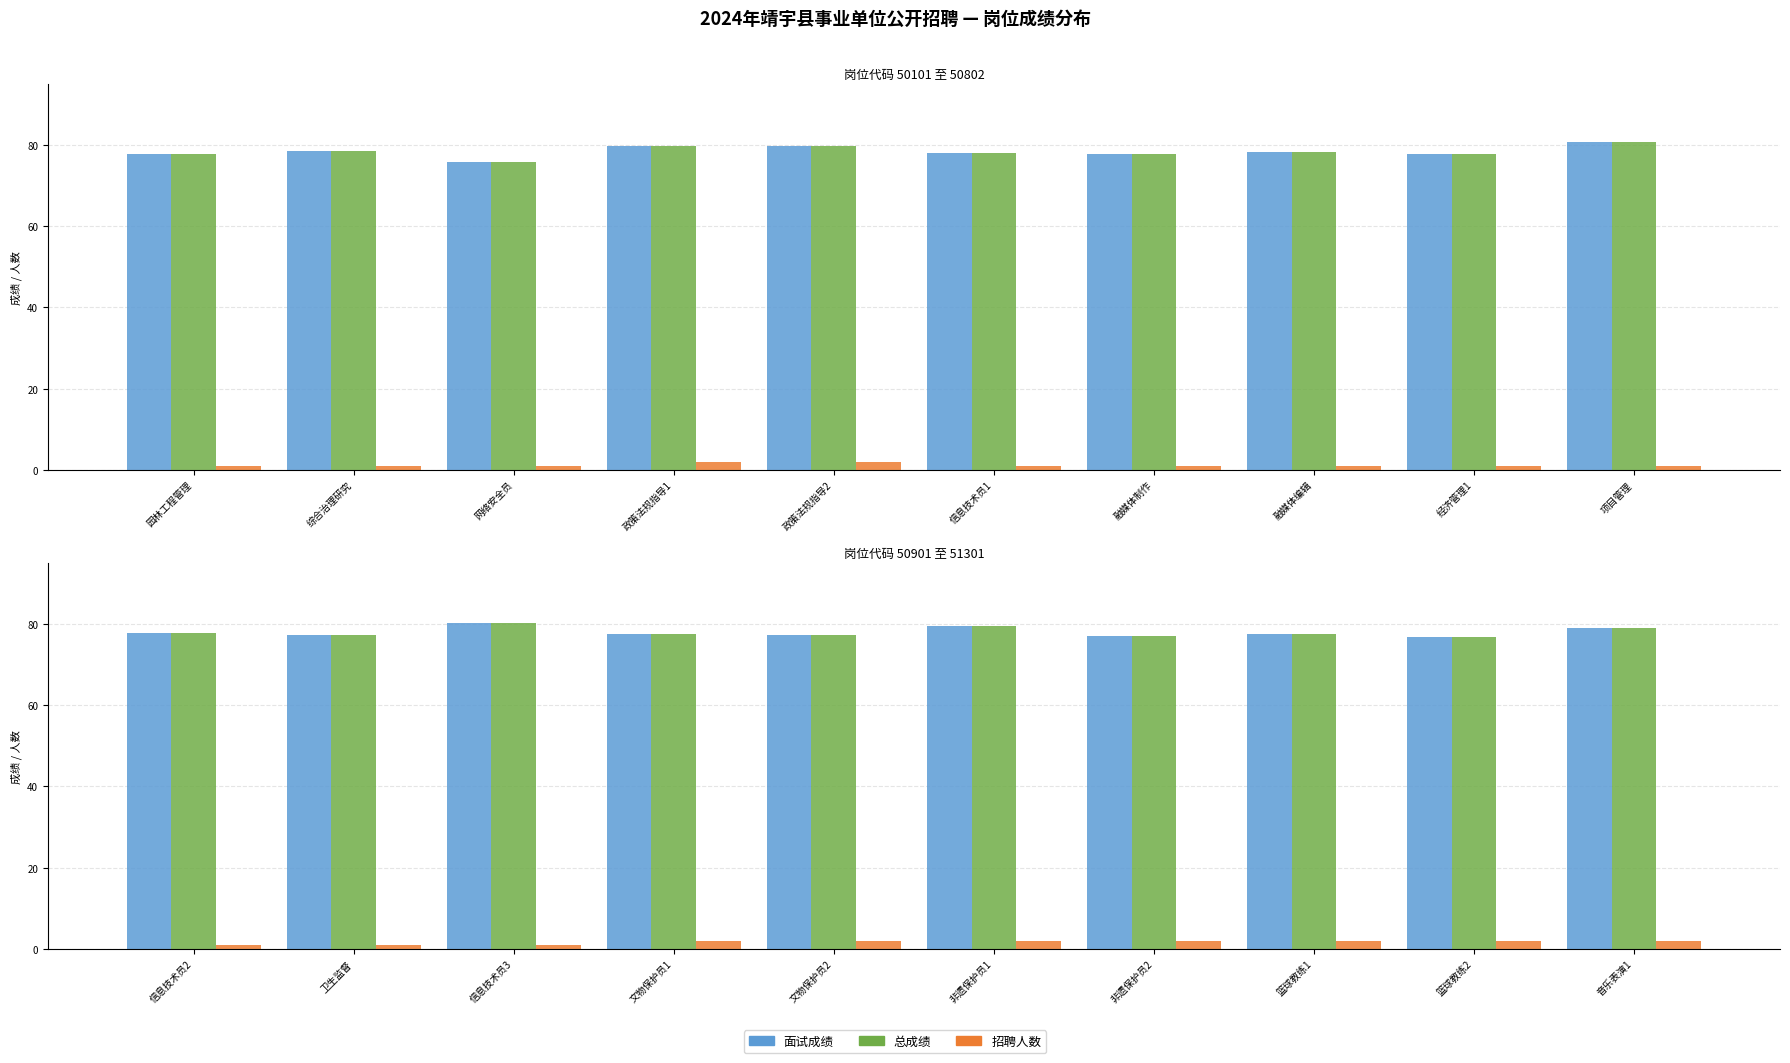

True or false: 面试成绩 has a value of 122.1 at 篮球教练2.

False